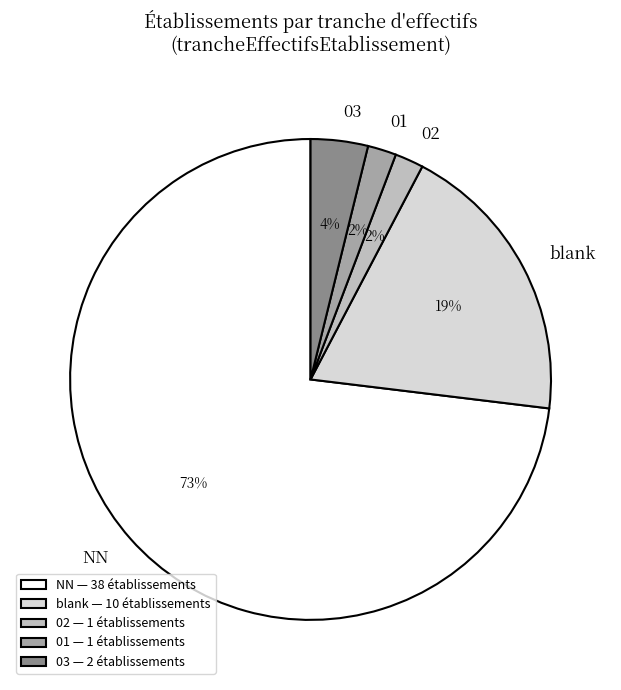

Is the sum of 02 and NN greater than half?

Yes